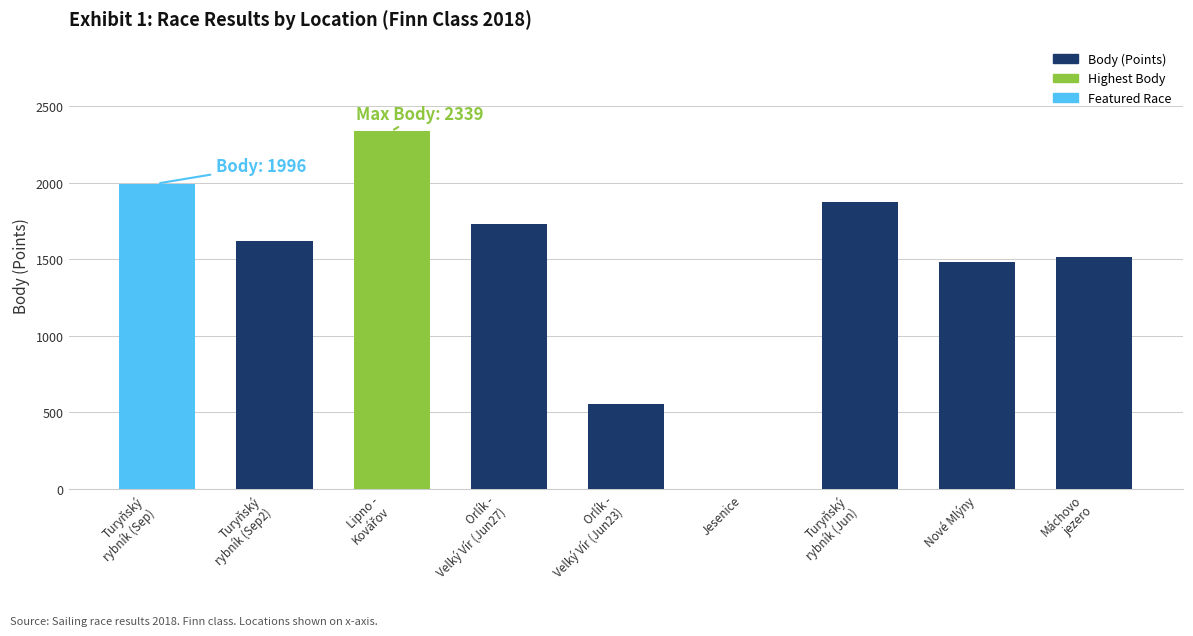

Is it true that the value at Jesenice is 0?

True